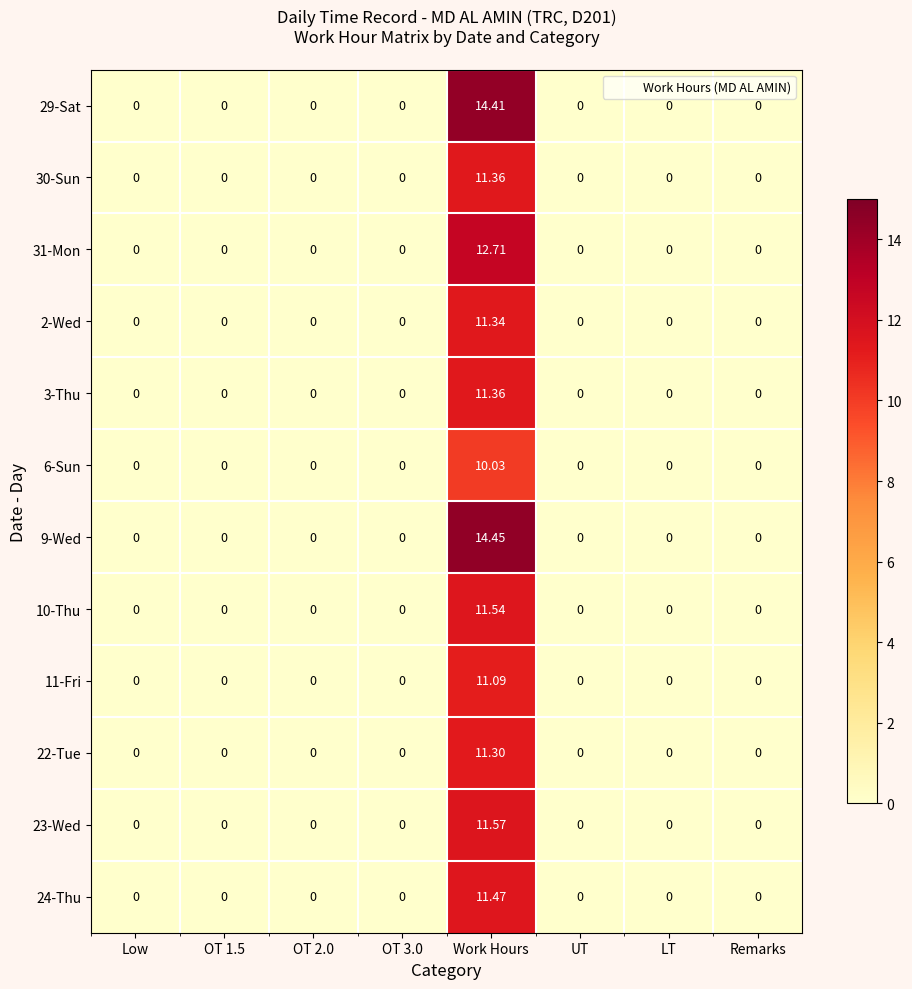

At which label does 3-Thu reach its peak?

Work Hours